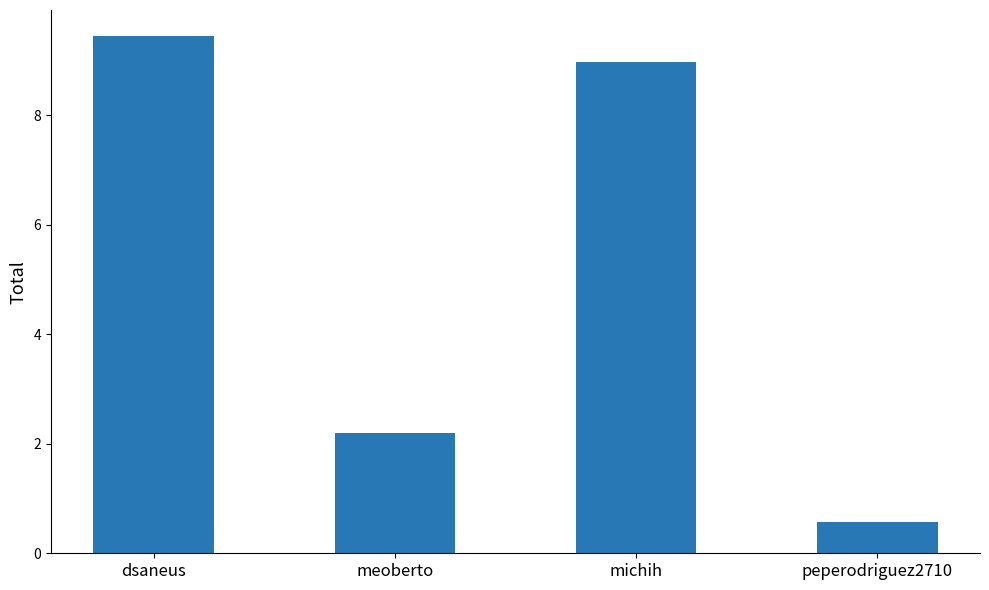

Are the bars horizontal?

No